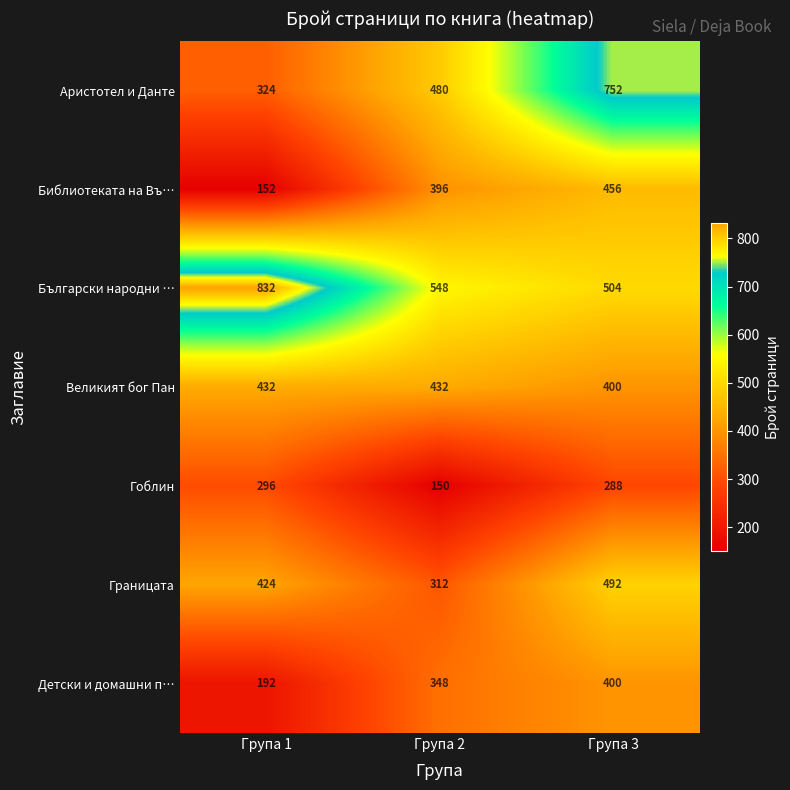

What is the total value across all series at Група 2?

2666